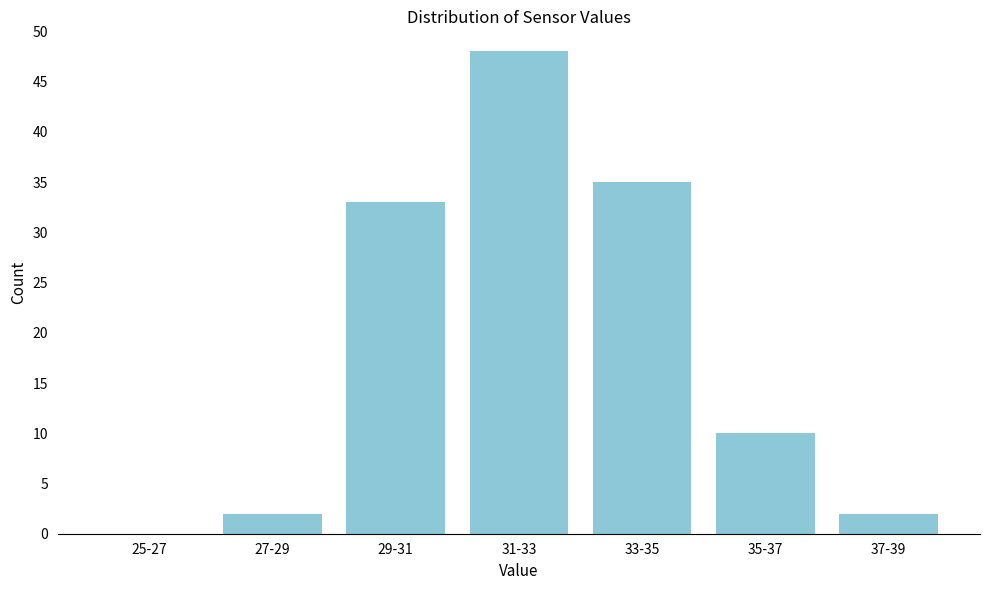

Reading right to left, transcribe all the data shown in this chart.

37-39=2	35-37=10	33-35=35	31-33=48	29-31=33	27-29=2	25-27=0